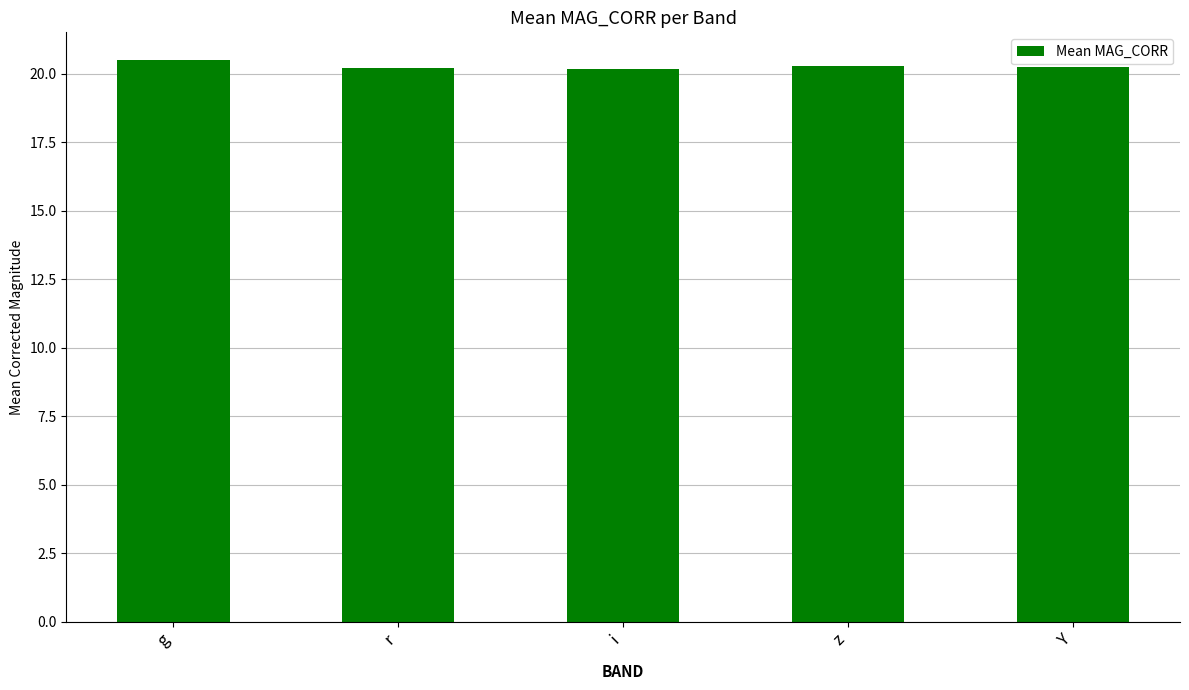

The chart shows a value of 20.2 at i. True or false?

True